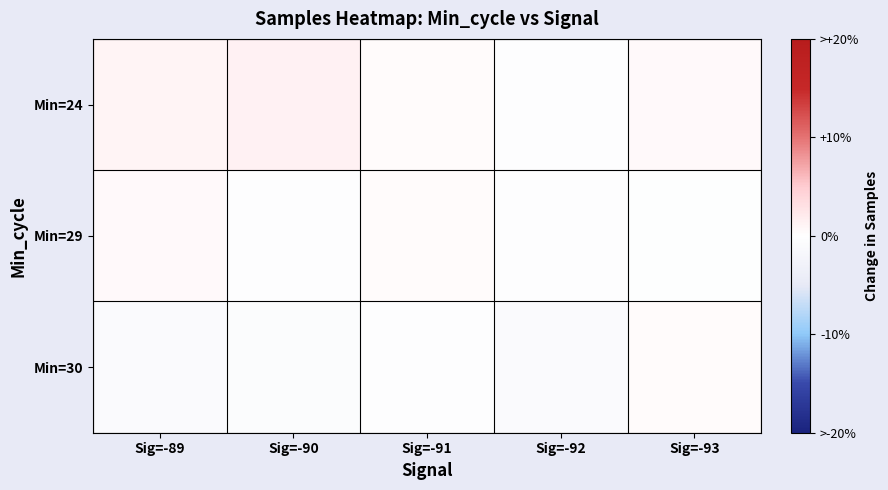

How many data points does each series have?

5